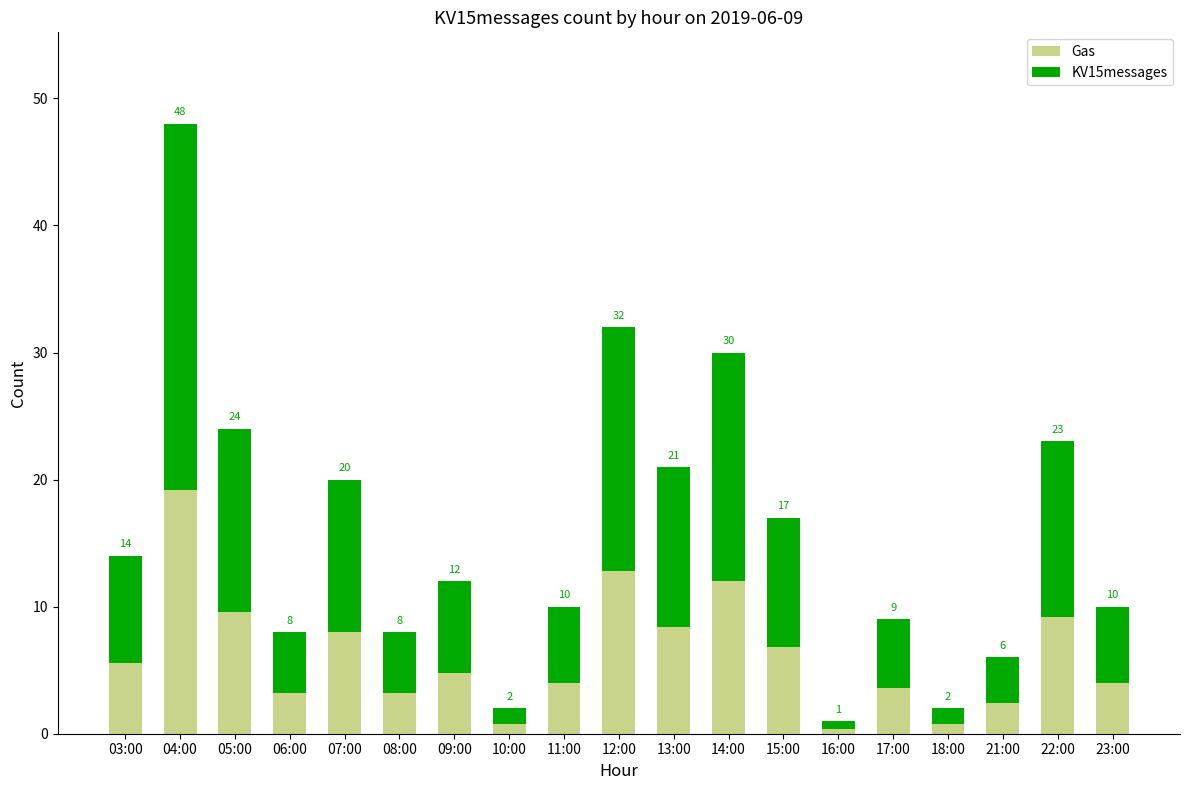

What are all the series names shown in the legend?

Gas, KV15messages